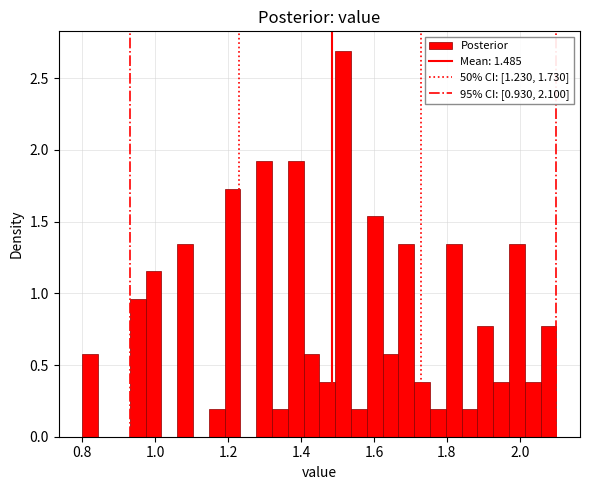

Around what value on the x-axis is the tallest bar? Give the approximate position of its centre, as read against the axis.

1.52